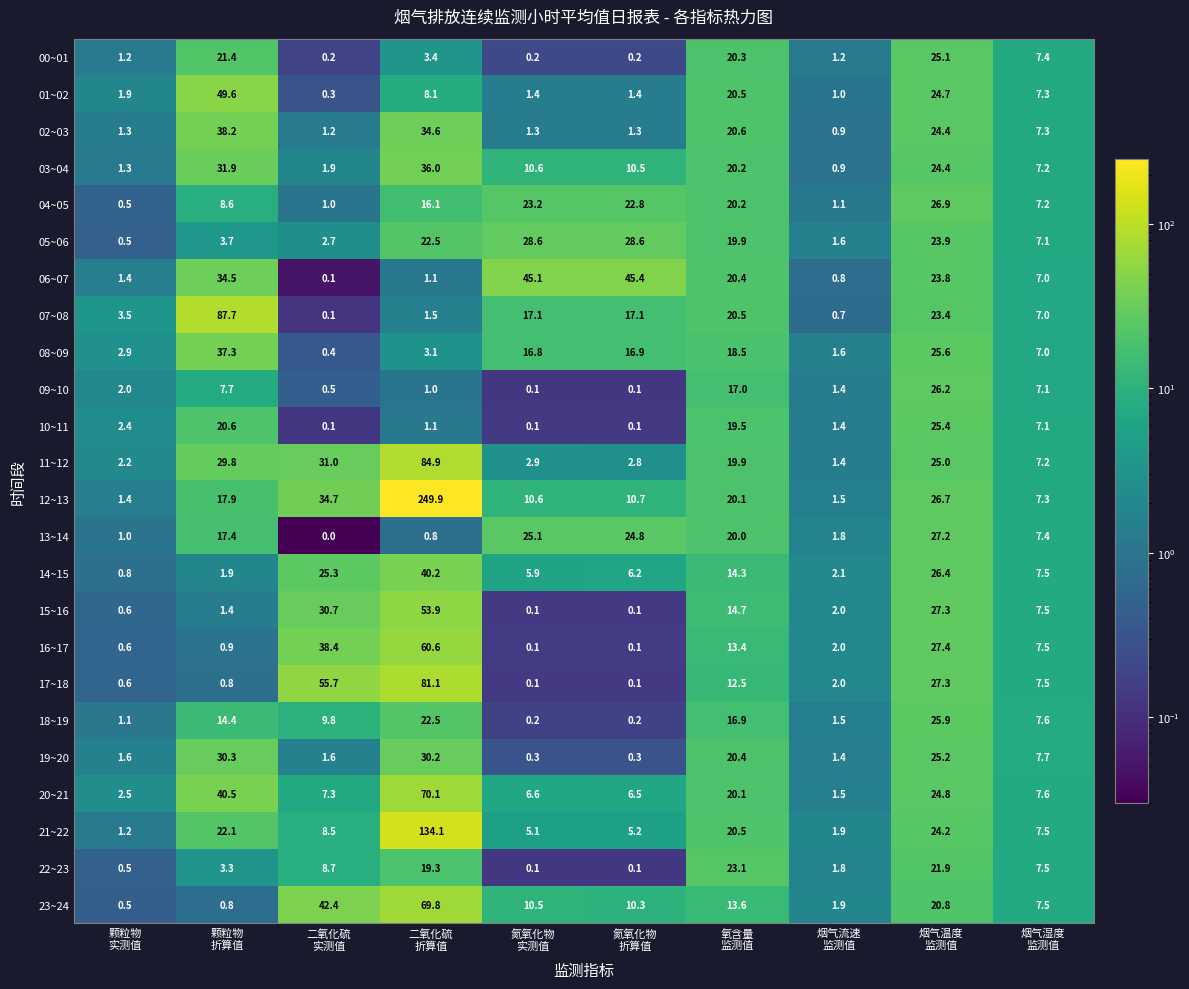

Which series has the largest total across all categories?

12~13